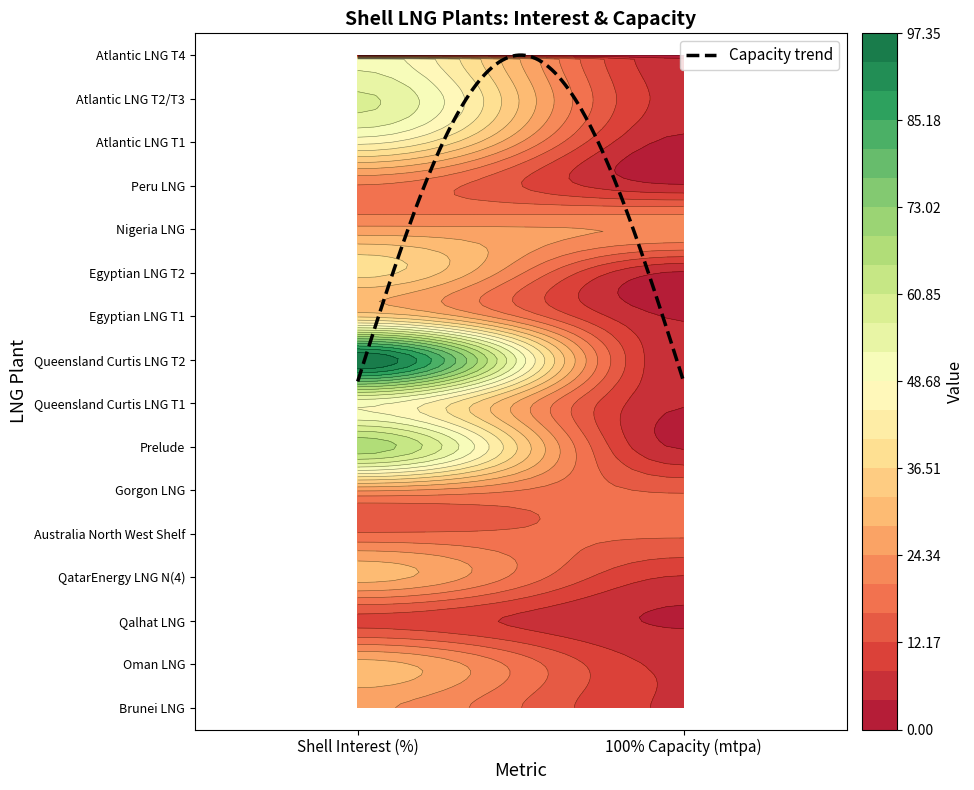

What is the sum of the Oman LNG values at 1 and 0?

37.1